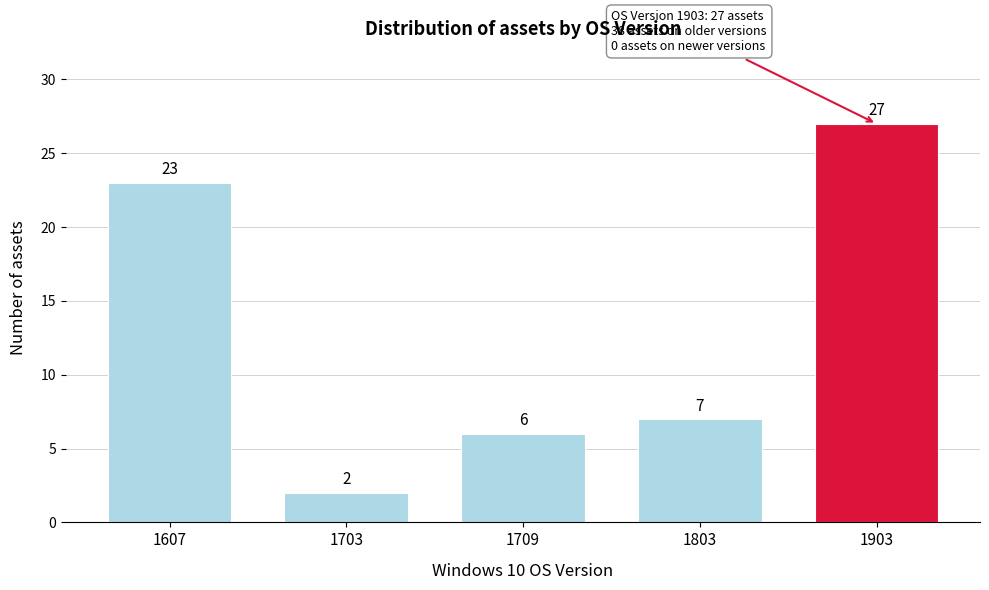

Reading left to right, list all the values displayed in this chart.

23	2	6	7	27